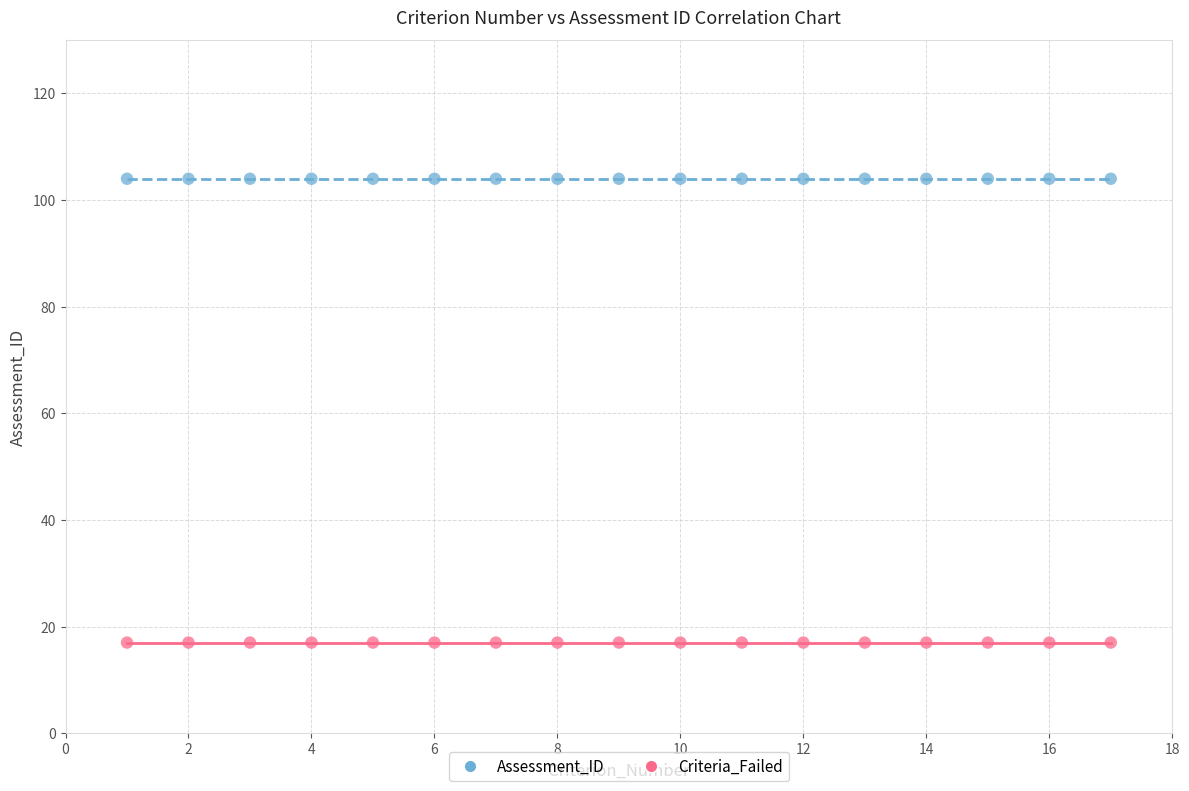

Which series contains the highest Y value?

Assessment_ID